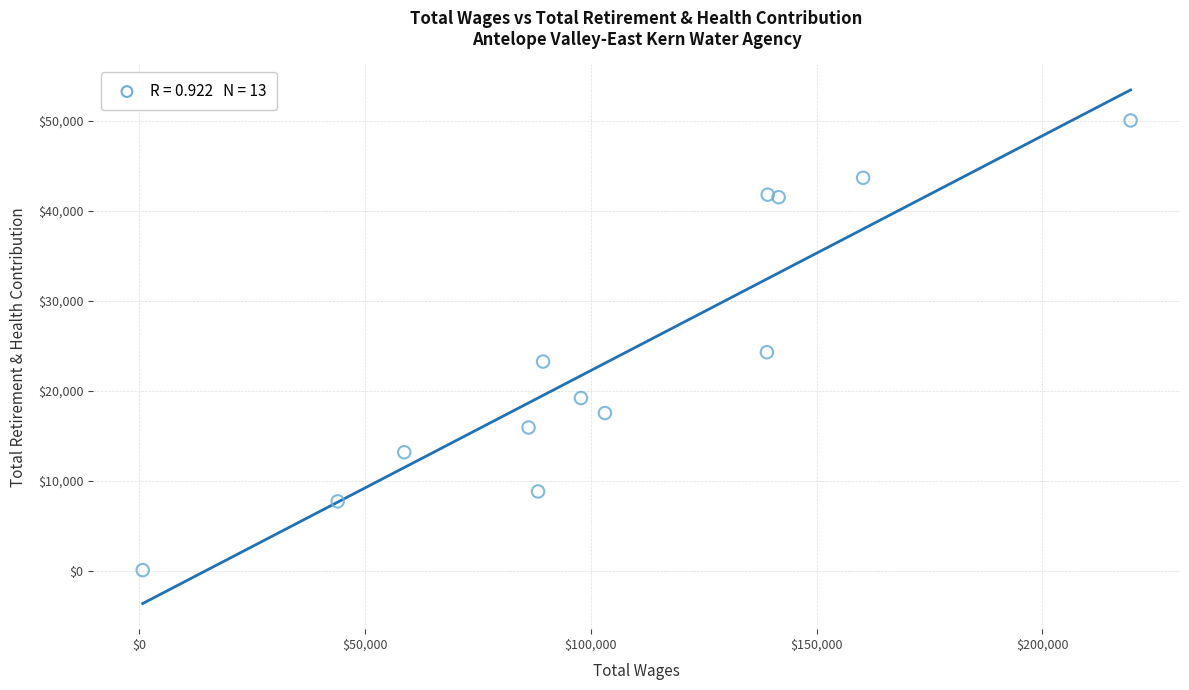

What is the range of Y values (max minus min)?

49952